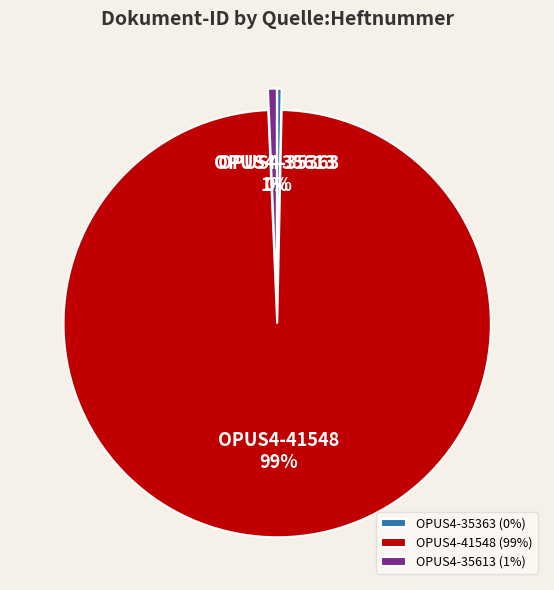

Between OPUS4-41548 and OPUS4-35363, which is larger?

OPUS4-41548